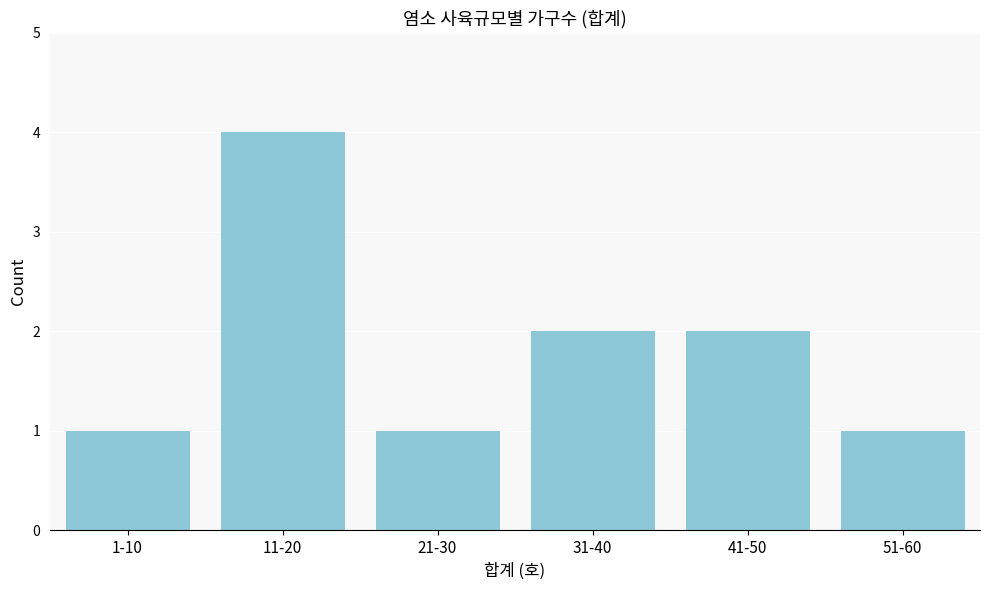

Reading right to left, extract all data points from this chart.

1	2	2	1	4	1